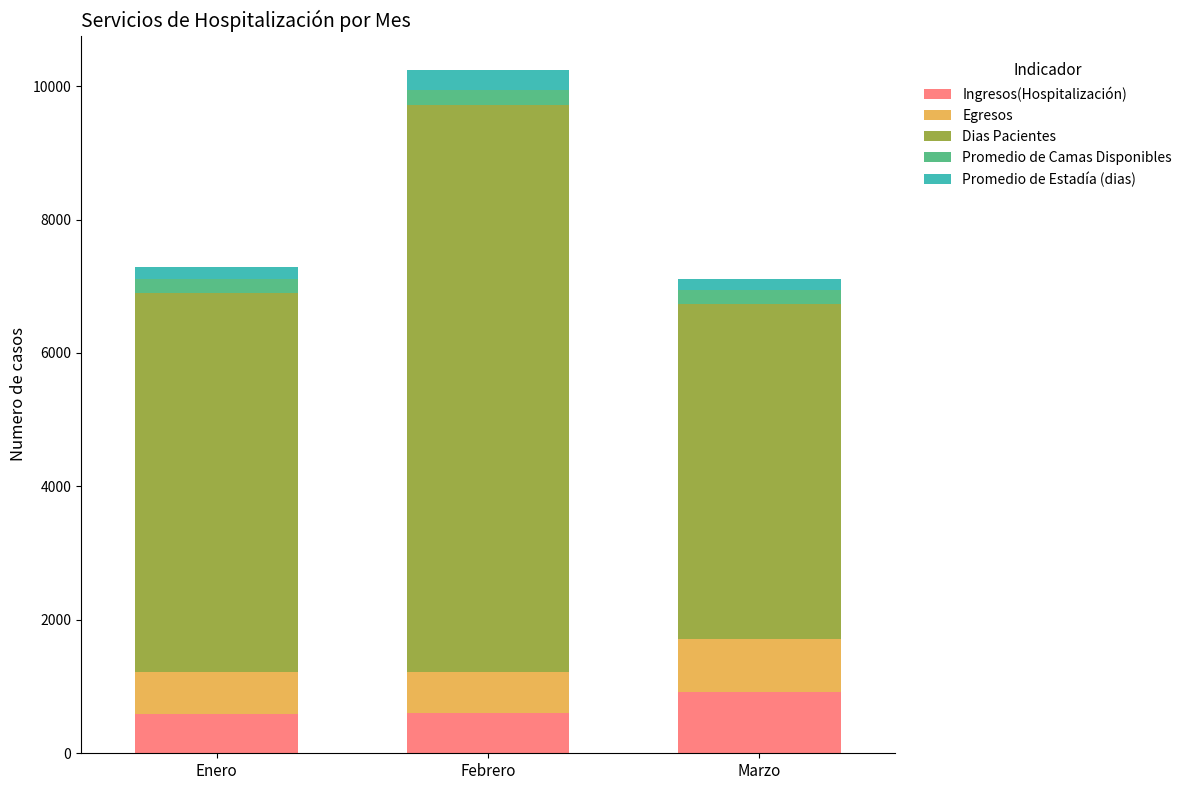

The Ingresos(Hospitalización) series shows 497 at Marzo. True or false?

False